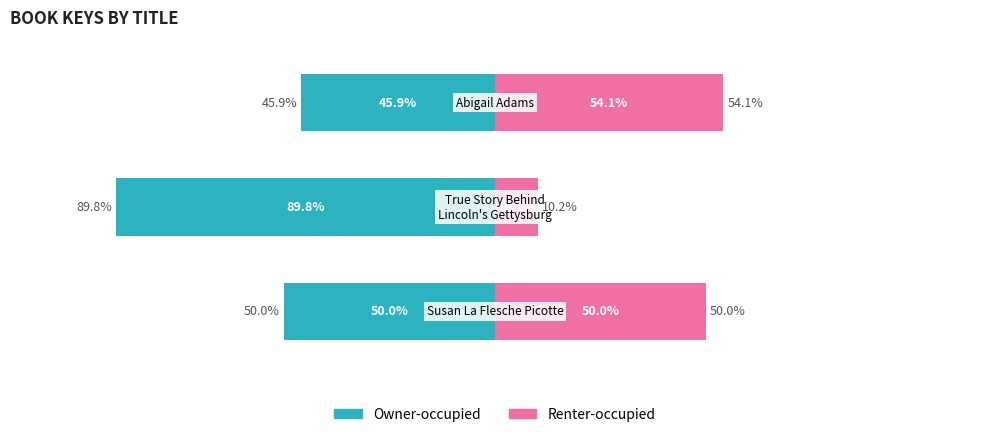

What is the value of the Renter-occupied bar at the 1st from the left?

50.0